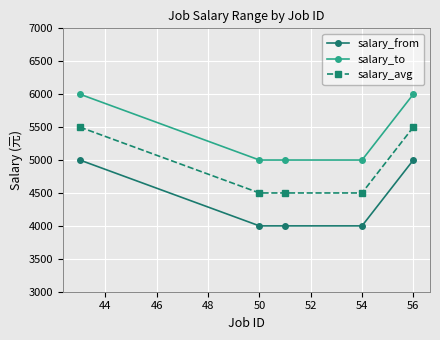

What is the greatest value displayed?

6000